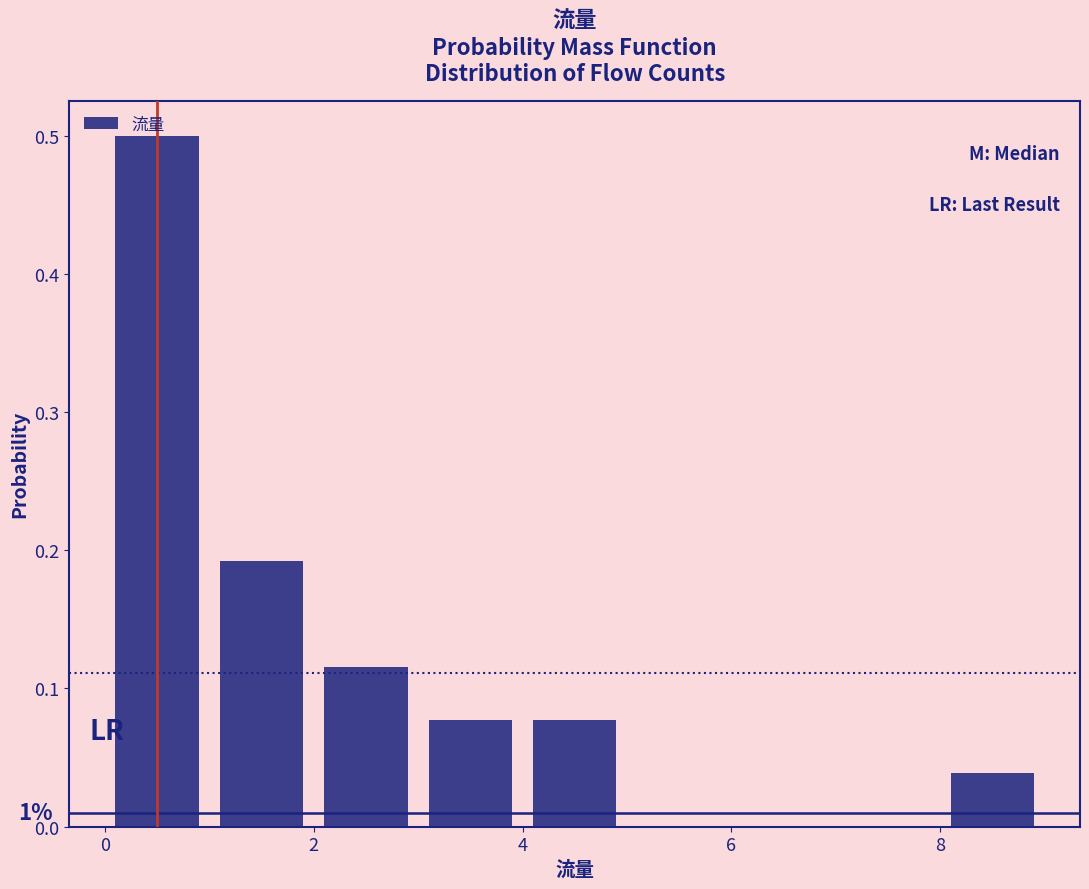

Over which range of the x-axis is the bar tallest?

0 to 1